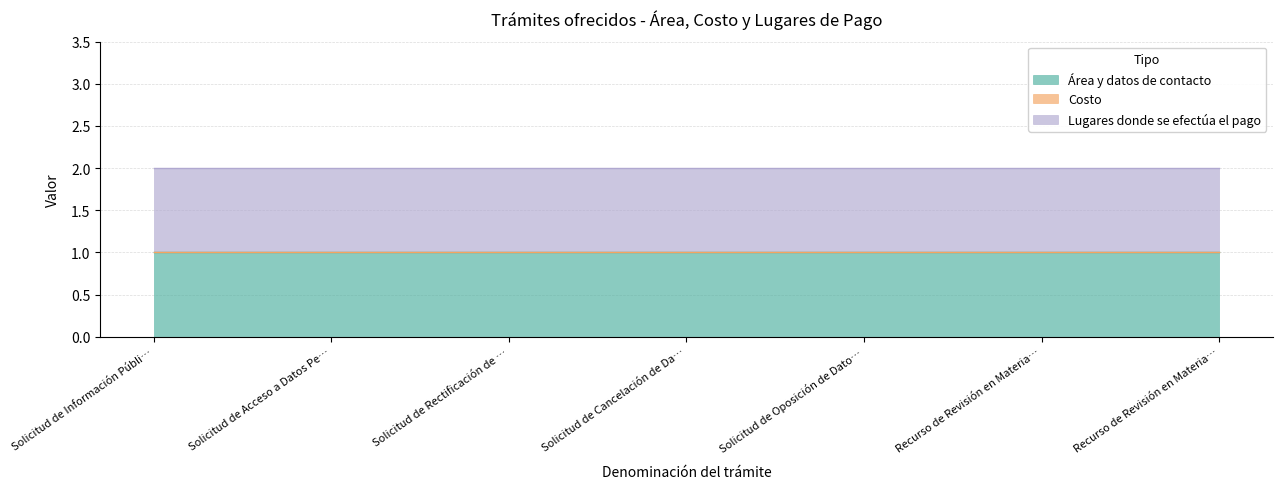

Rank the series at Solicitud de Acceso a Datos Personales from highest to lowest value.

Área y datos de contacto, Lugares donde se efectúa el pago, Costo